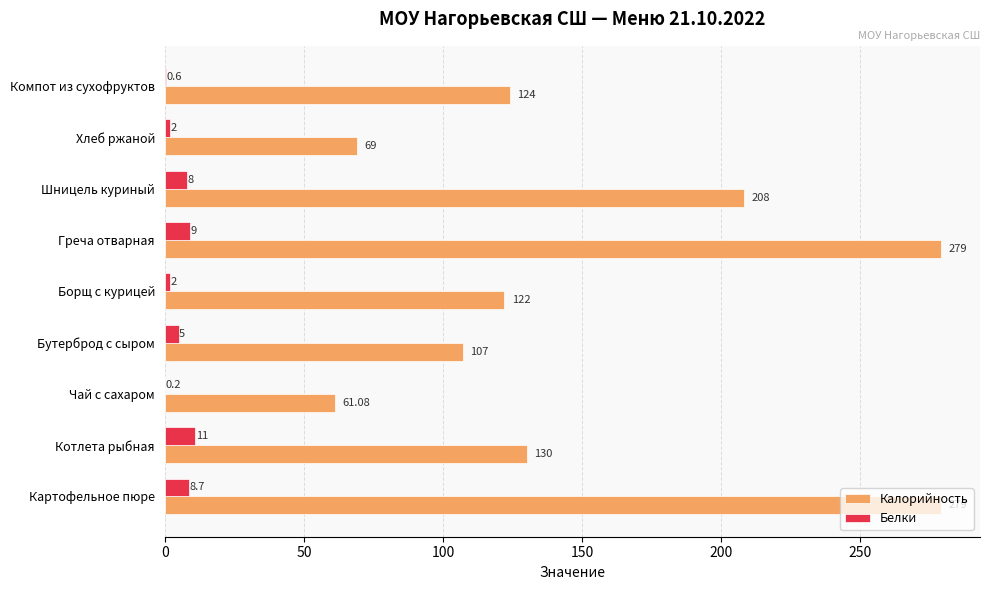

Count the number of data series in this chart.

2